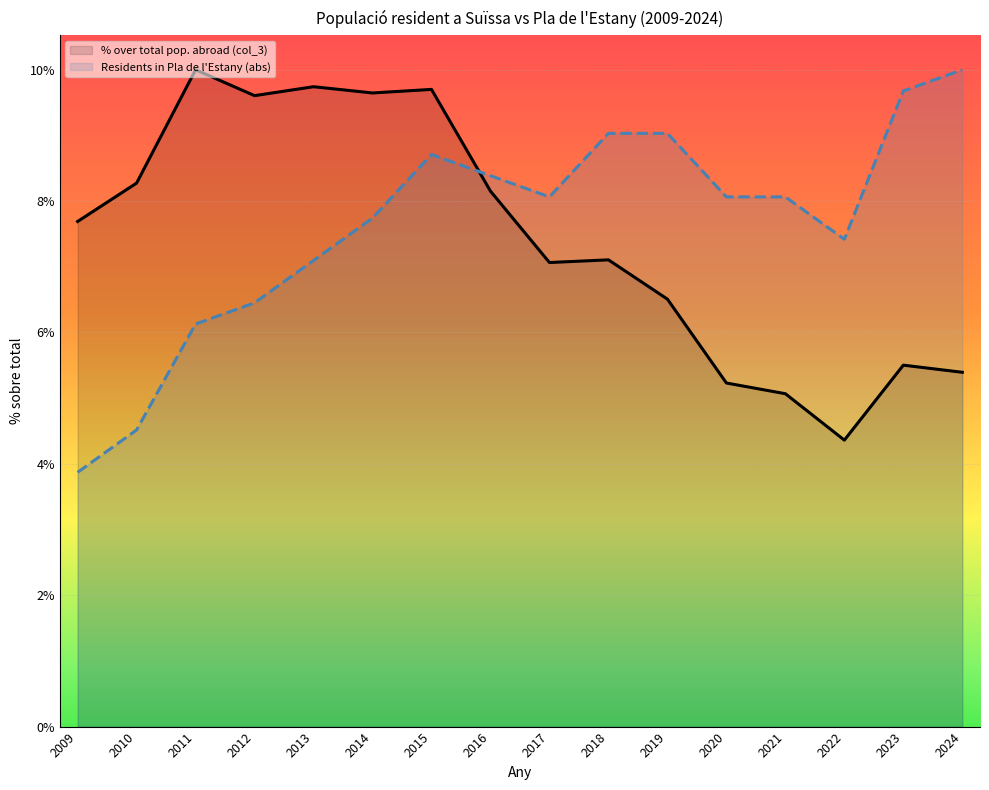

What is the difference between the % over total pop. abroad (col_3) values at 2017 and 2013?

2.5